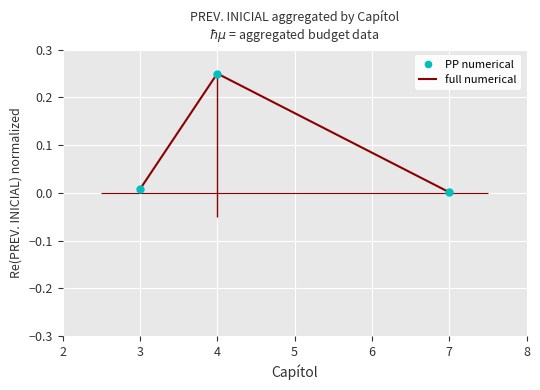

Which series has the largest total across all categories?

PP numerical